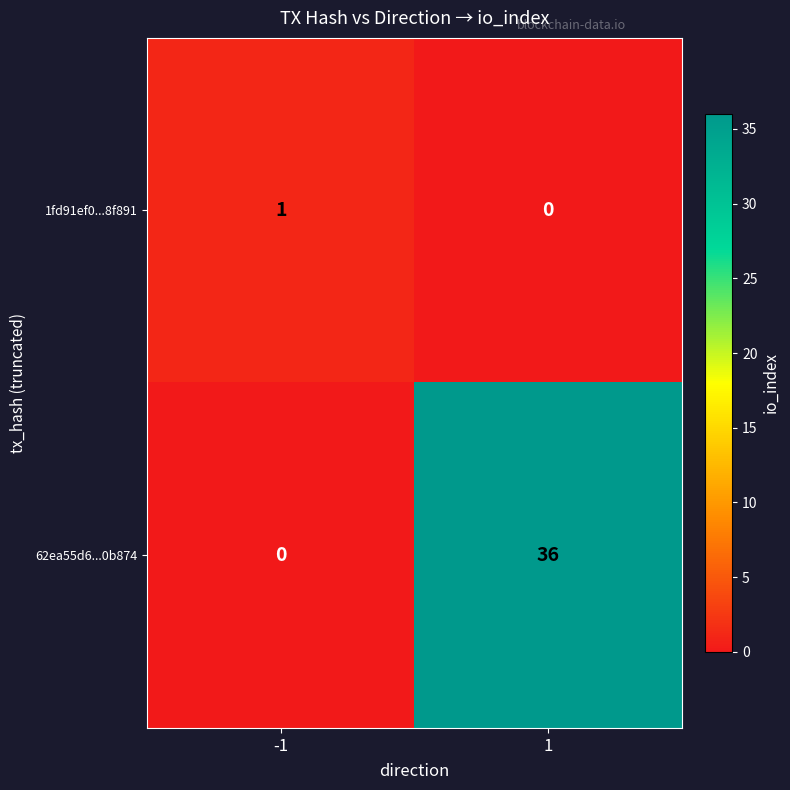

How many data points does each series have?

2